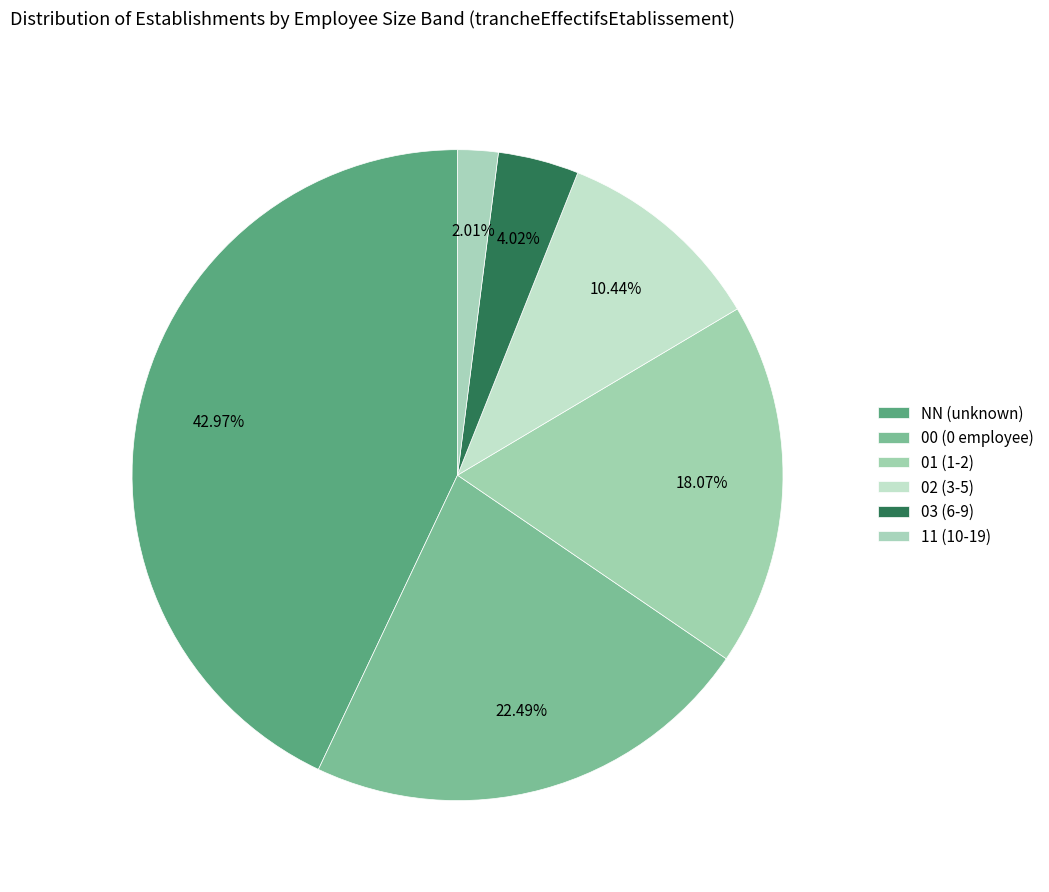

How many slices are in this pie chart?

6